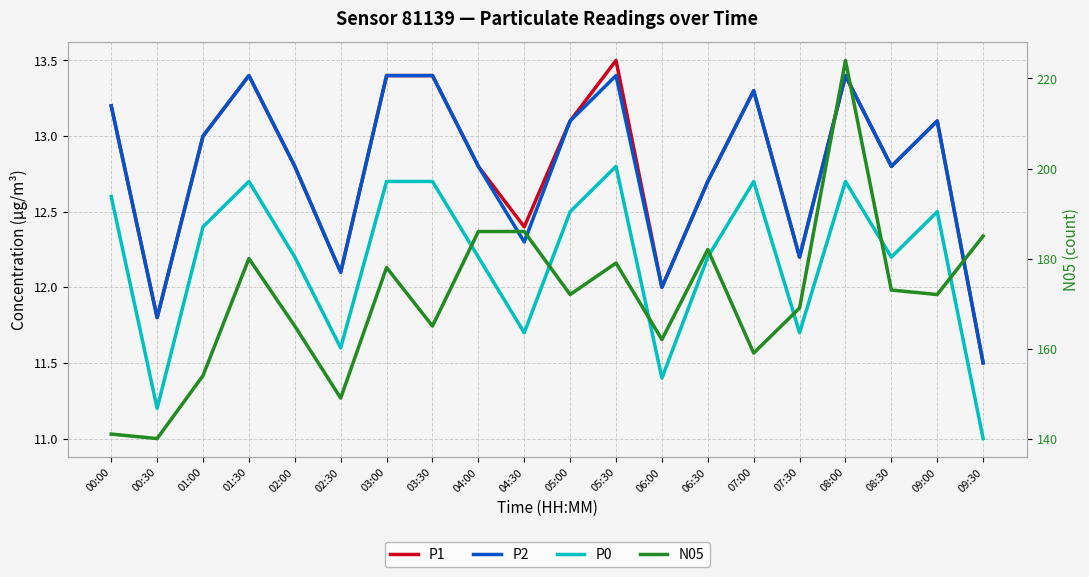

At which label is P0 closest to 11?

09:30